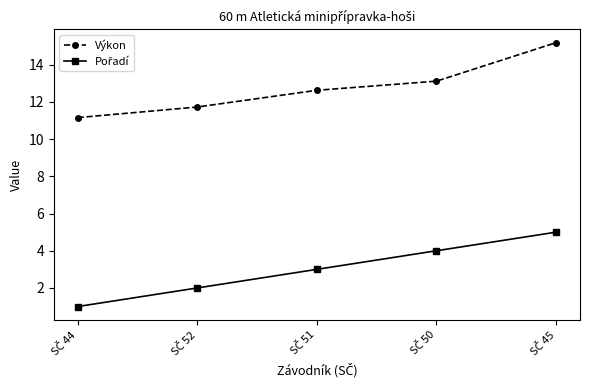

Which series has the largest total across all categories?

Výkon